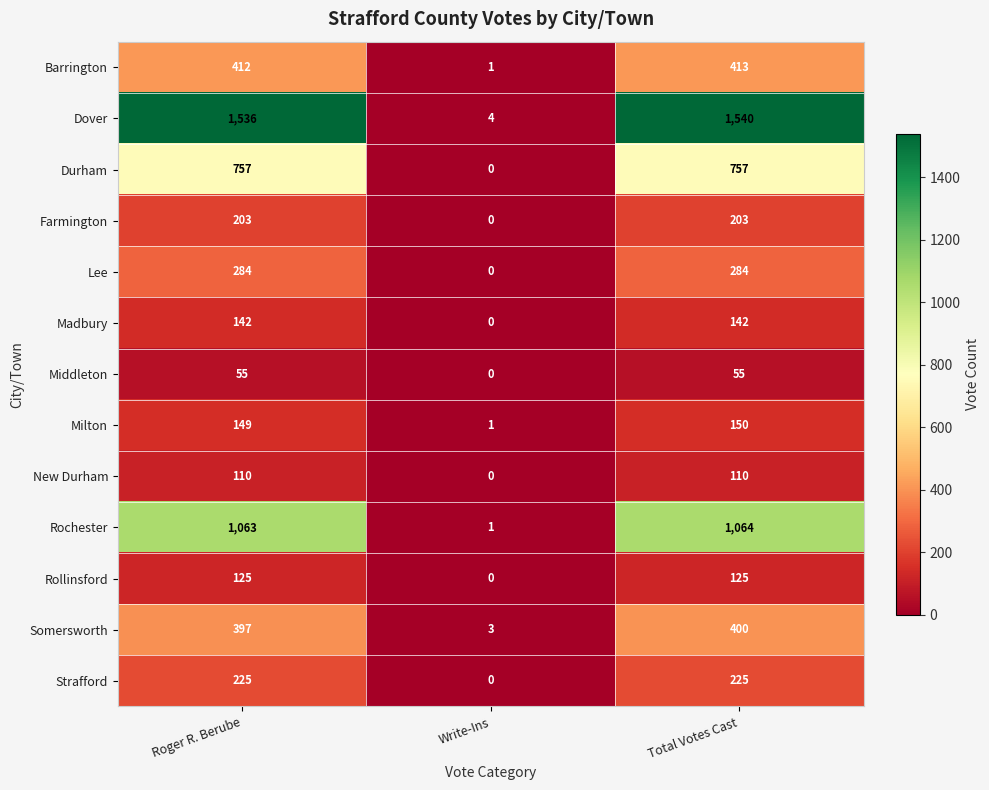

Rank the series by their maximum value, from lowest to highest.

Middleton, New Durham, Rollinsford, Madbury, Milton, Farmington, Strafford, Lee, Somersworth, Barrington, Durham, Rochester, Dover